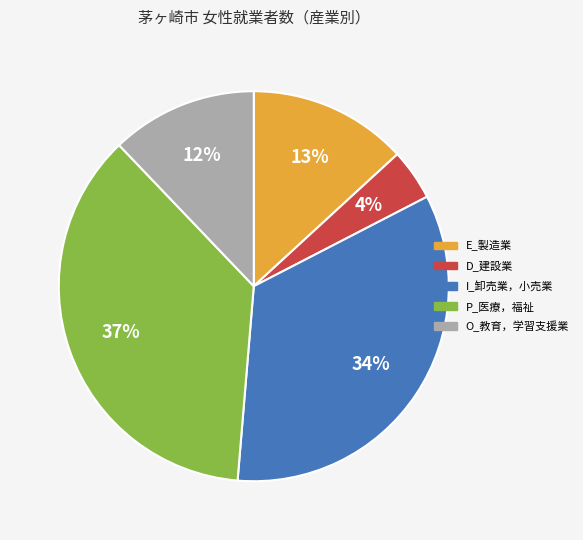

How many slices are in this pie chart?

5